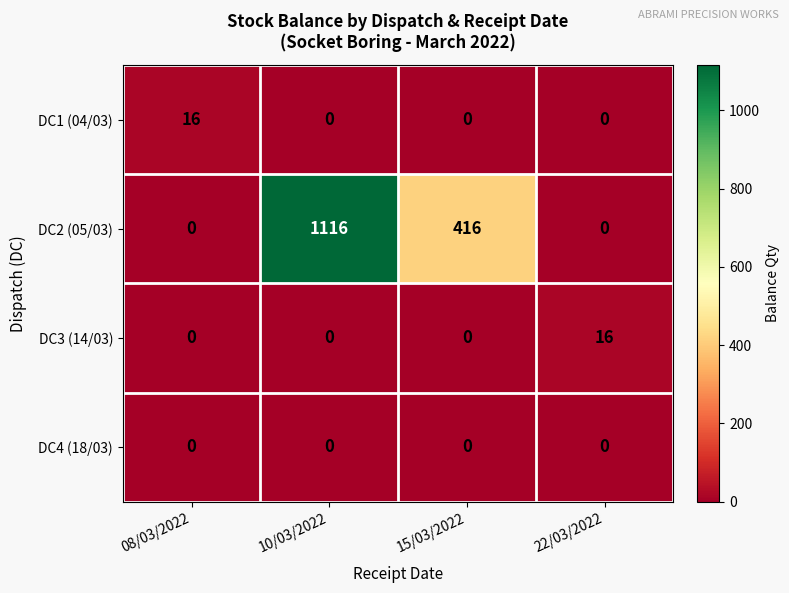

Reading right to left, transcribe all the data shown in this chart.

DC1 (04/03): 0	0	0	16
DC2 (05/03): 0	416	1116	0
DC3 (14/03): 16	0	0	0
DC4 (18/03): 0	0	0	0